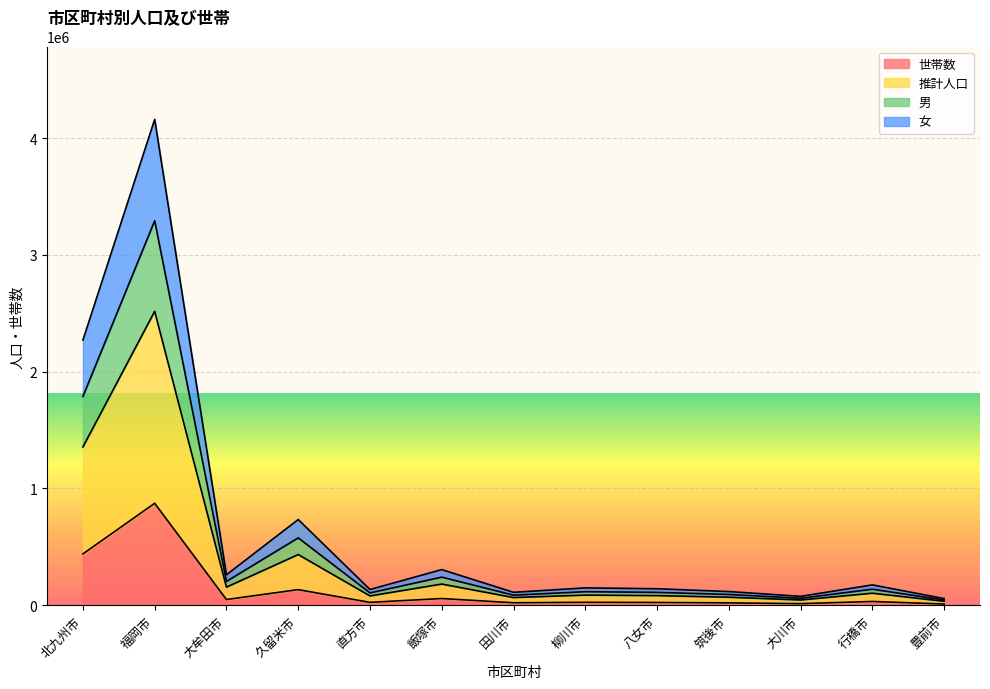

What is the maximum value for 世帯数?

872654